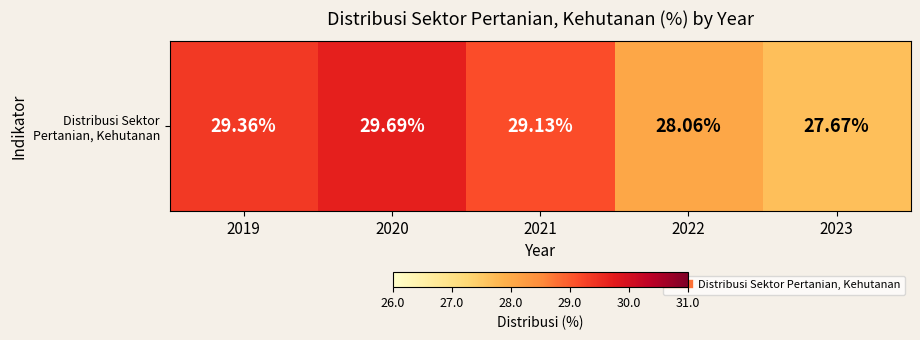

Between 2021 and 2019, which is larger?

2019